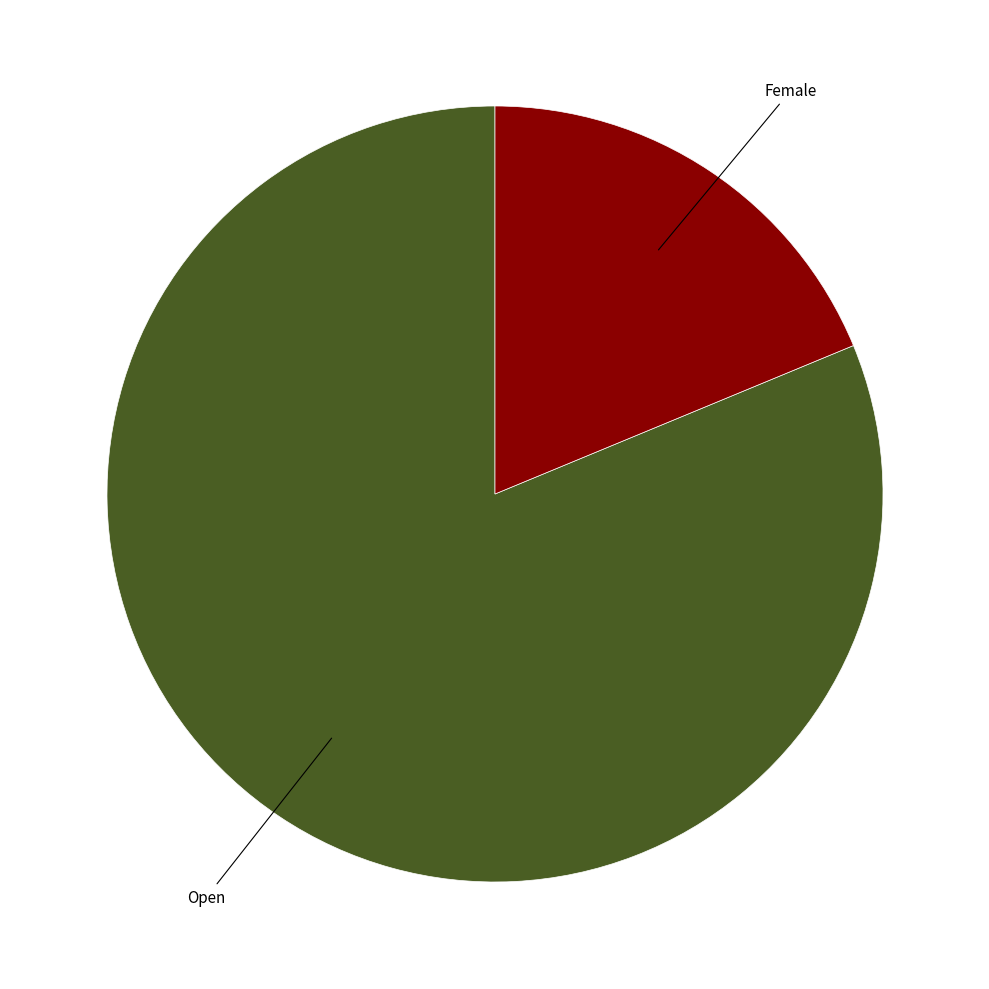

Is there any slice that represents more than half of the pie?

Yes